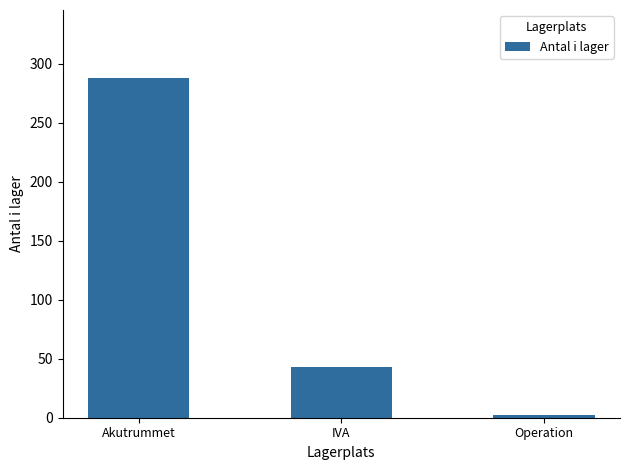

What value does the data have at Akutrummet?

288